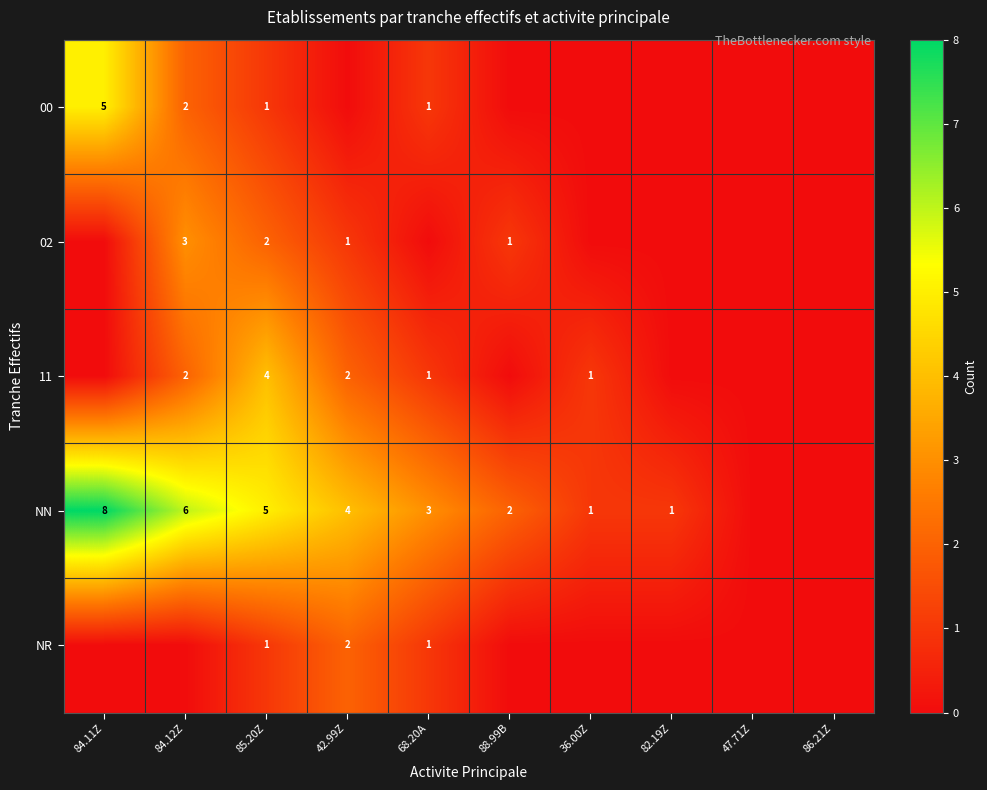

The NR series shows 1 at 42.99Z. True or false?

False